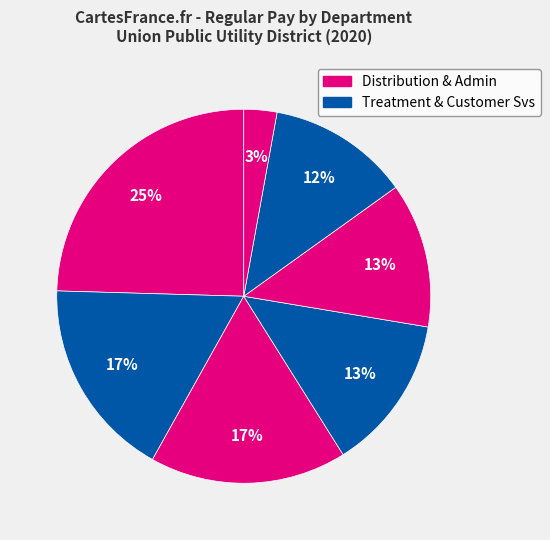

How many segments does this pie chart have?

7